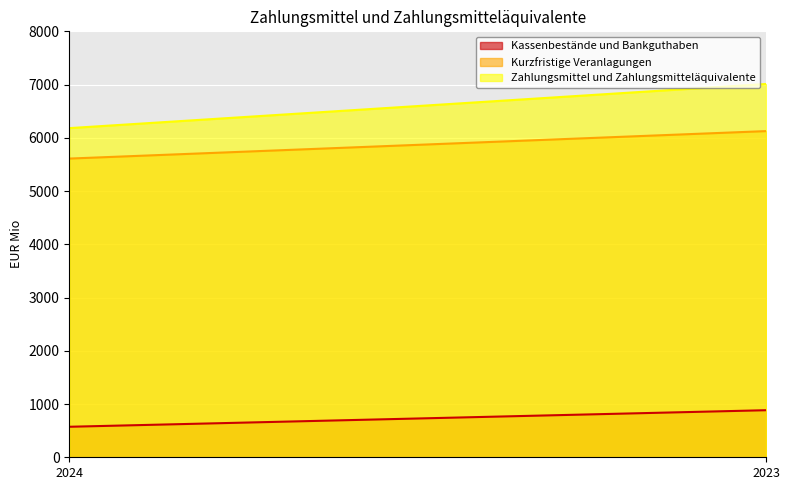

The Zahlungsmittel und Zahlungsmitteläquivalente series shows 10605 at 2023. True or false?

False